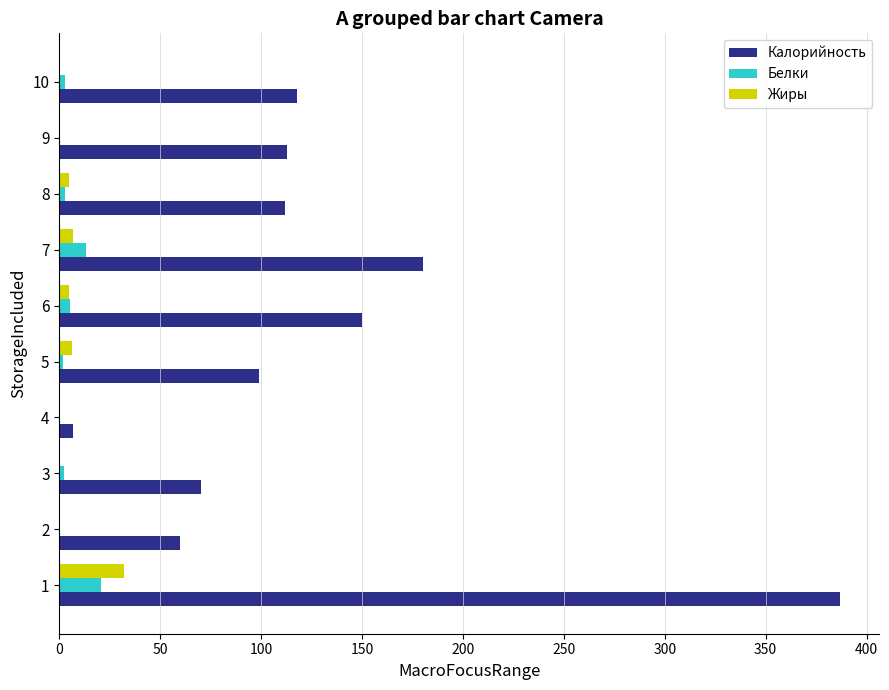

What is the greatest value displayed?

387.0